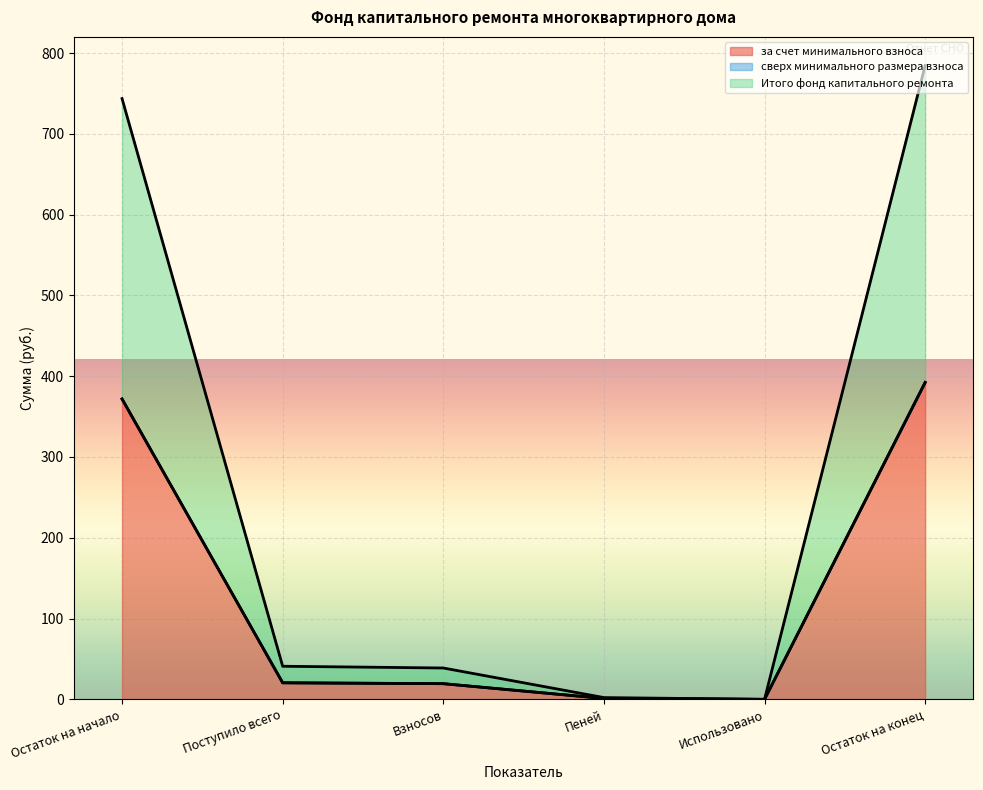

True or false: Итого фонд капитального ремонта has a value of 392.3 at Остаток на конец.

True